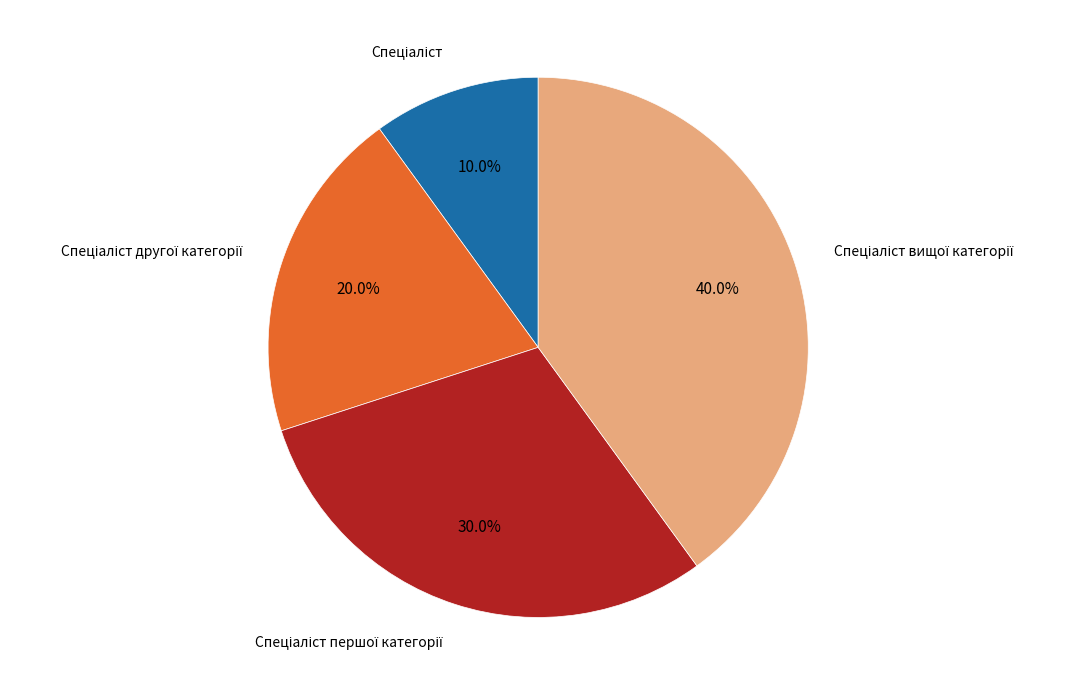

Is there a majority slice in this chart?

No